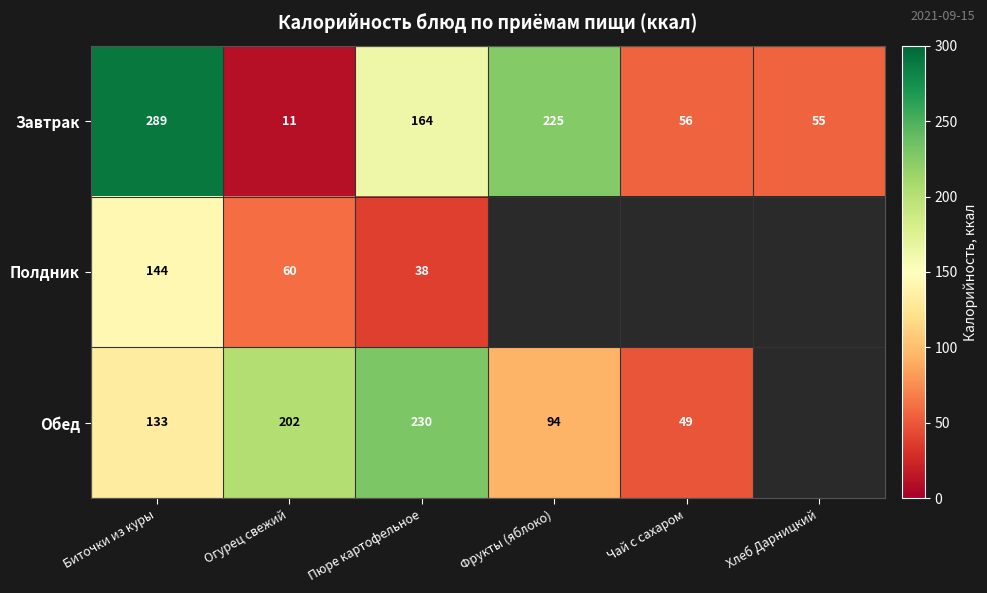

Which category has the lowest value in the Завтрак series?

Огурец свежий